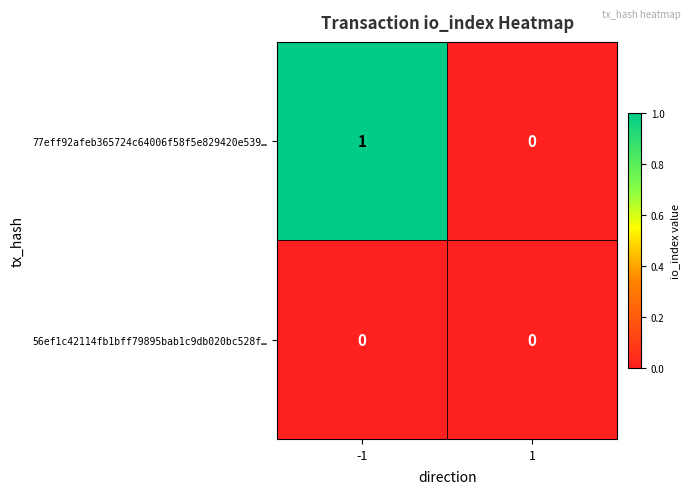

Count the number of categories in the chart.

2